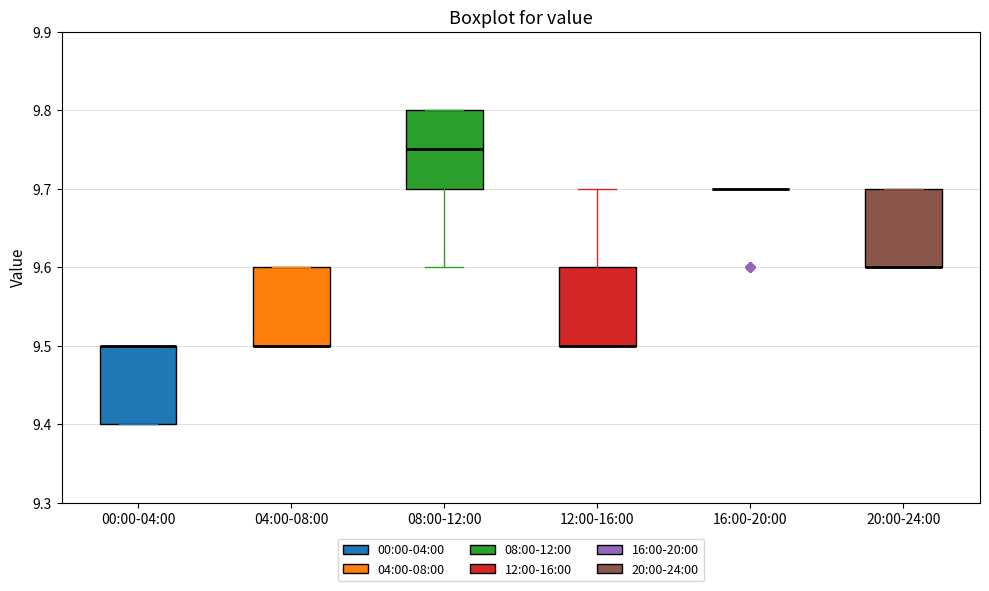

Reading left to right, read every box against the y-axis: the position of its median line, the range the box covers, and the ends of its whiskers. The values are not printed on the chart, so give them approximately, as read against the axis.

00:00-04:00: median 9.50 (drawn on the box's upper edge), box 9.40 to 9.50, whiskers 9.40 to 9.50
04:00-08:00: median 9.50 (drawn on the box's lower edge), box 9.50 to 9.60, whiskers 9.50 to 9.60
08:00-12:00: median 9.75, box 9.70 to 9.80, whiskers 9.60 to 9.80
12:00-16:00: median 9.50 (drawn on the box's lower edge), box 9.50 to 9.60, whiskers 9.50 to 9.70
16:00-20:00: box collapsed to a line at 9.70, whiskers 9.70 to 9.70
20:00-24:00: median 9.60 (drawn on the box's lower edge), box 9.60 to 9.70, whiskers 9.60 to 9.70